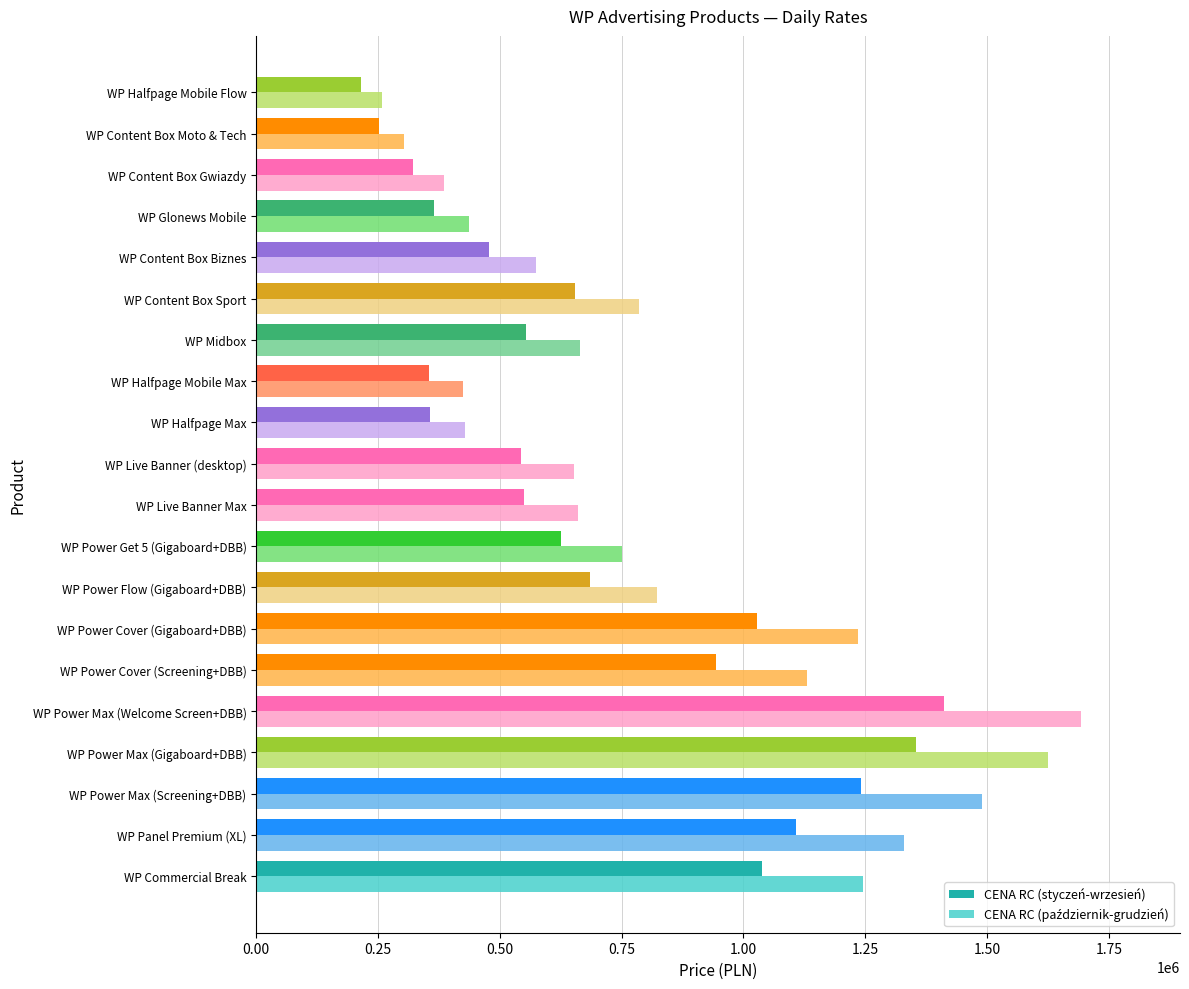

What is the approximate value of CENA RC (styczeń-wrzesień) at WP Power Get 5 (Gigaboard+DBB), to the nearest 100?

625100